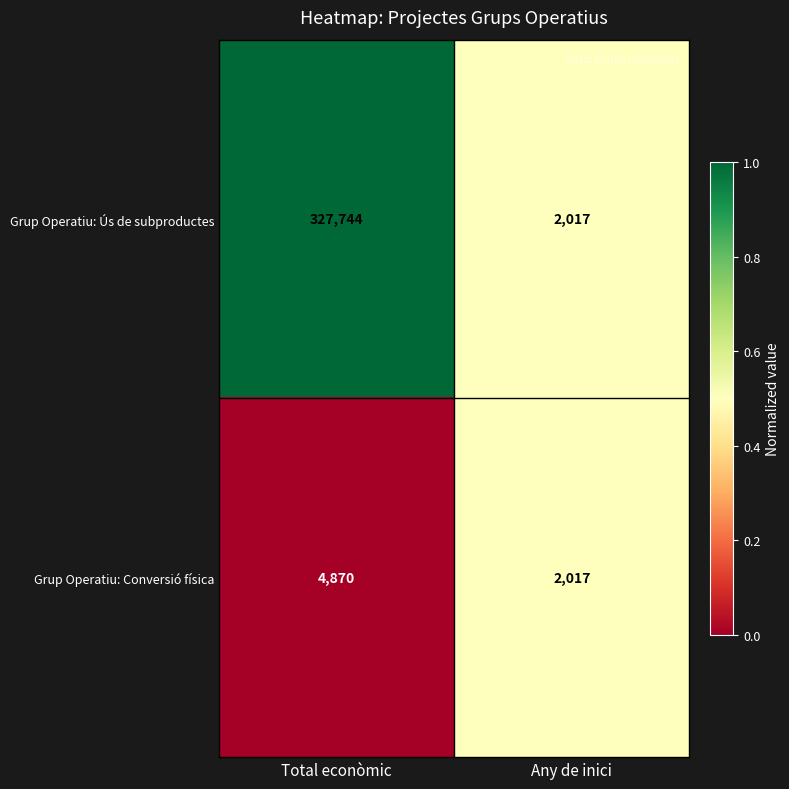

The value of Grup Operatiu: Ús de subproductes at Any de inici is 2017. True or false?

True